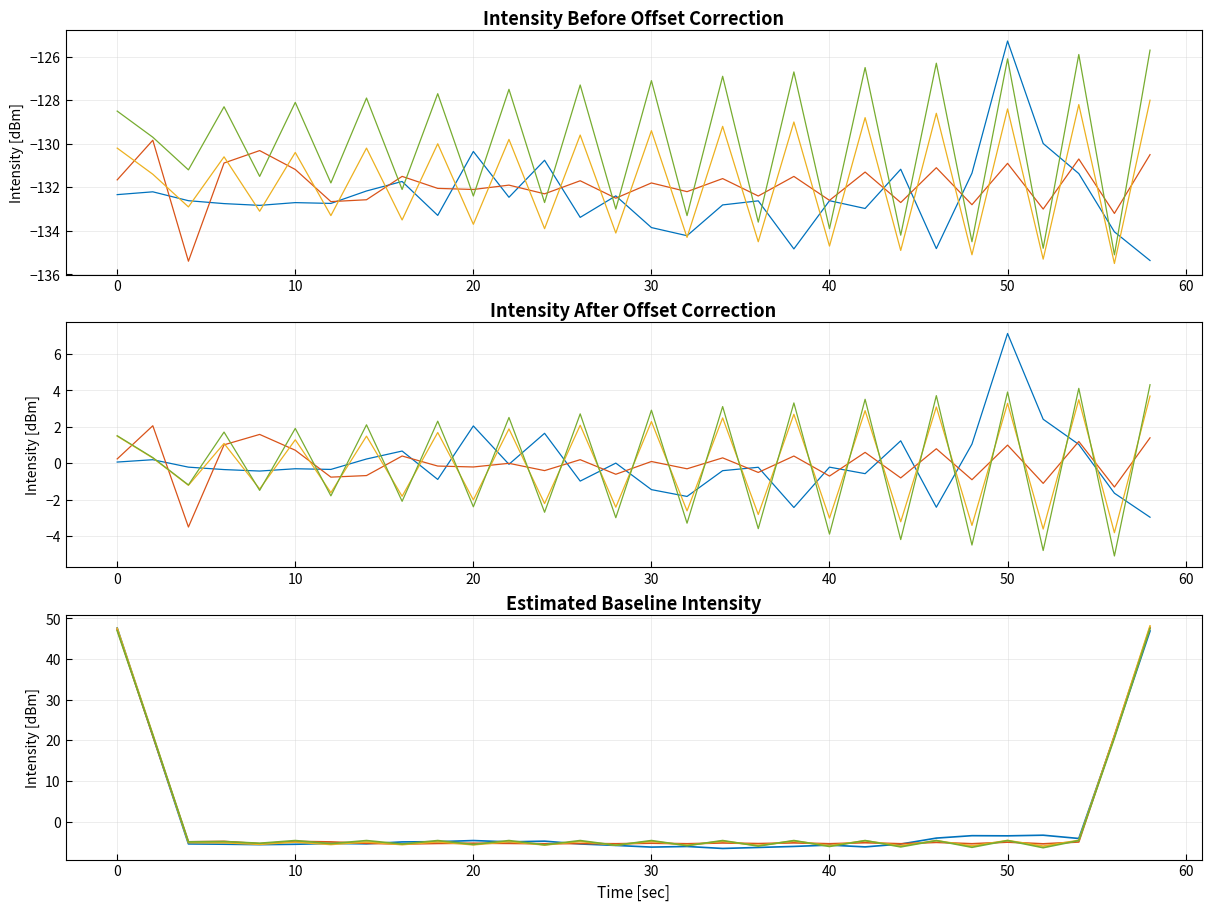

Is this an area chart (filled region under the line)?

No